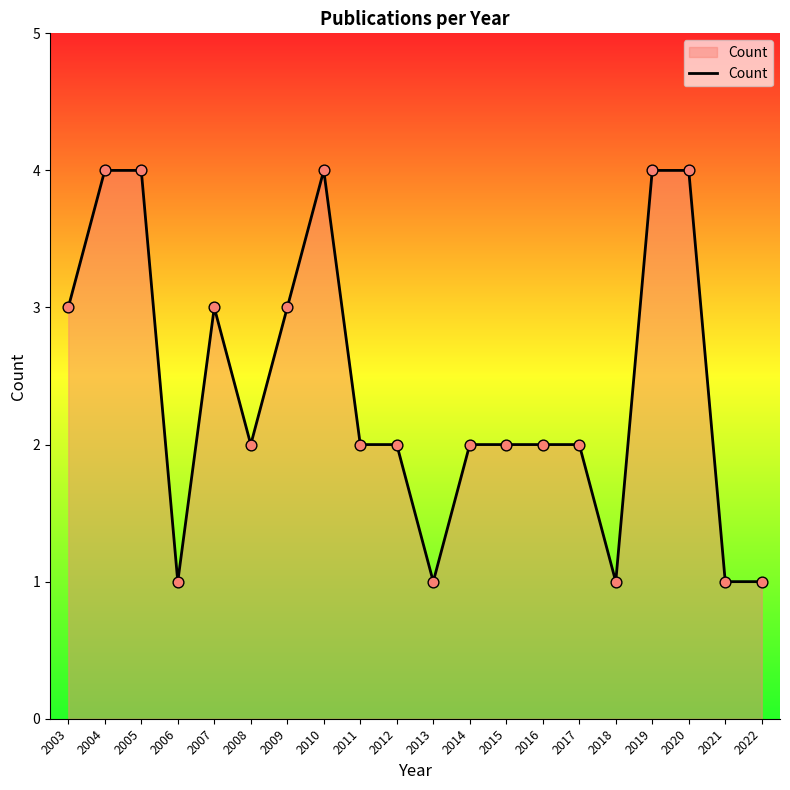

What is the ratio of the value at 2012 to the value at 2009?

0.7